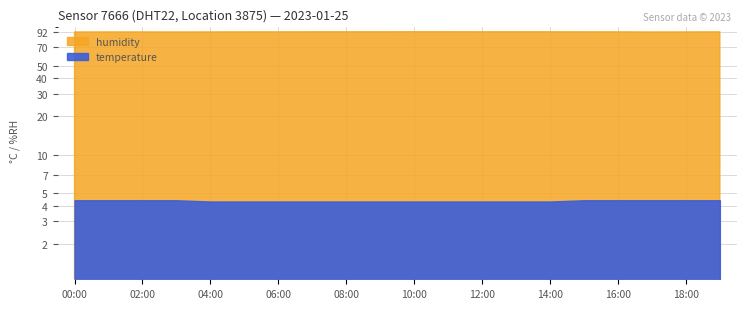

True or false: humidity has more than 0 points higher than both neighbors.

False